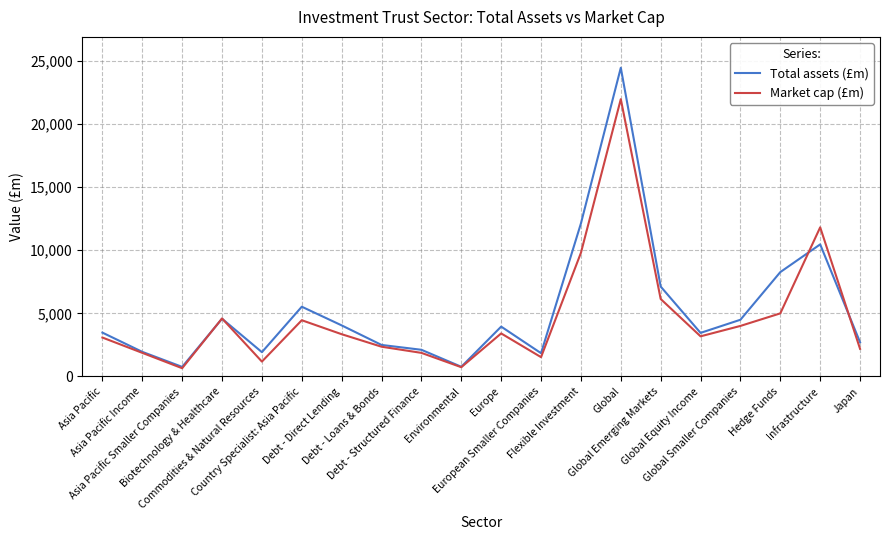

The value of Market cap (£m) at Global Emerging Markets is 9168.3. True or false?

False